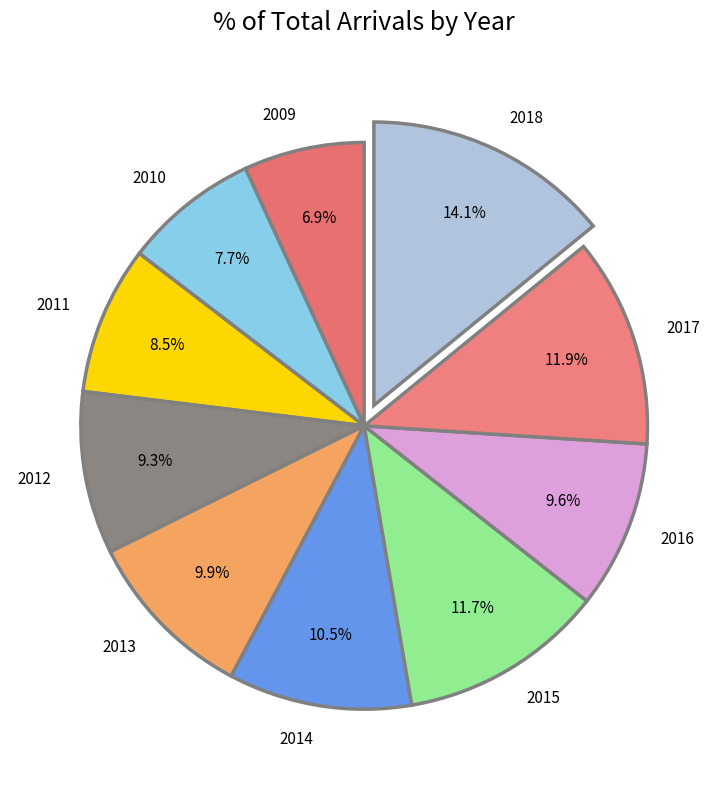

Which has a higher value, 2013 or 2011?

2013